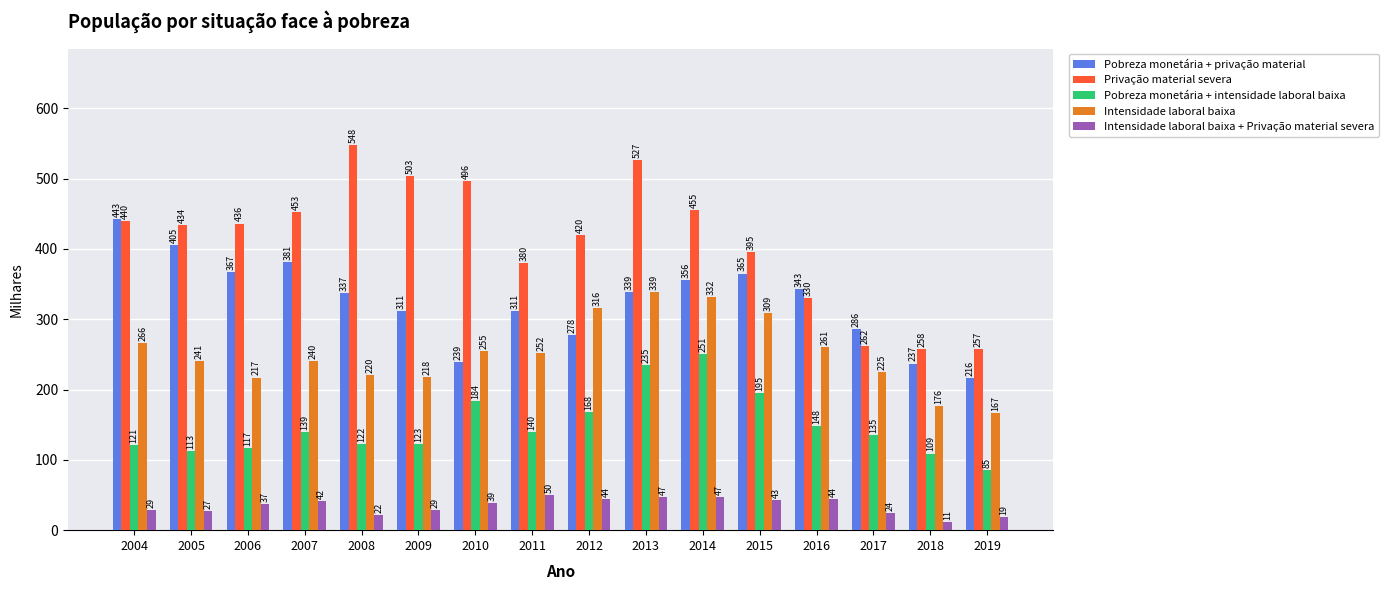

What is the sum of all Pobreza monetária + privação material values?

5214